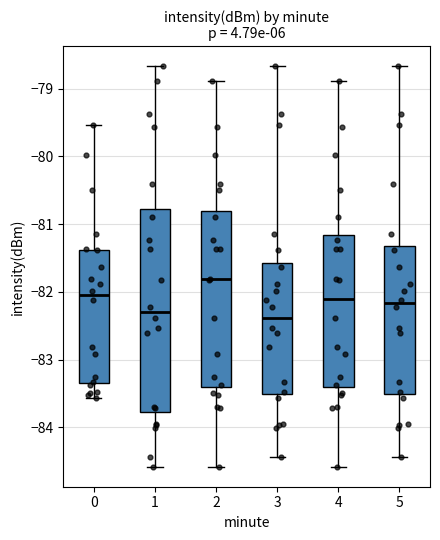

Reading left to right, transcribe this box plot: for each box, give where its median line is, the range the box spans, and where its two whiskers end, as read against the y-axis. The values are not printed on the chart, so give them approximately, as read against the axis.

0: median -82.0, box -83.3 to -81.4, whiskers -83.6 to -79.5
1: median -82.3, box -83.8 to -80.8, whiskers -84.6 to -78.7
2: median -81.8, box -83.4 to -80.8, whiskers -84.6 to -78.9
3: median -82.4, box -83.5 to -81.6, whiskers -84.4 to -78.7
4: median -82.1, box -83.4 to -81.2, whiskers -84.6 to -78.9
5: median -82.2, box -83.5 to -81.3, whiskers -84.4 to -78.7